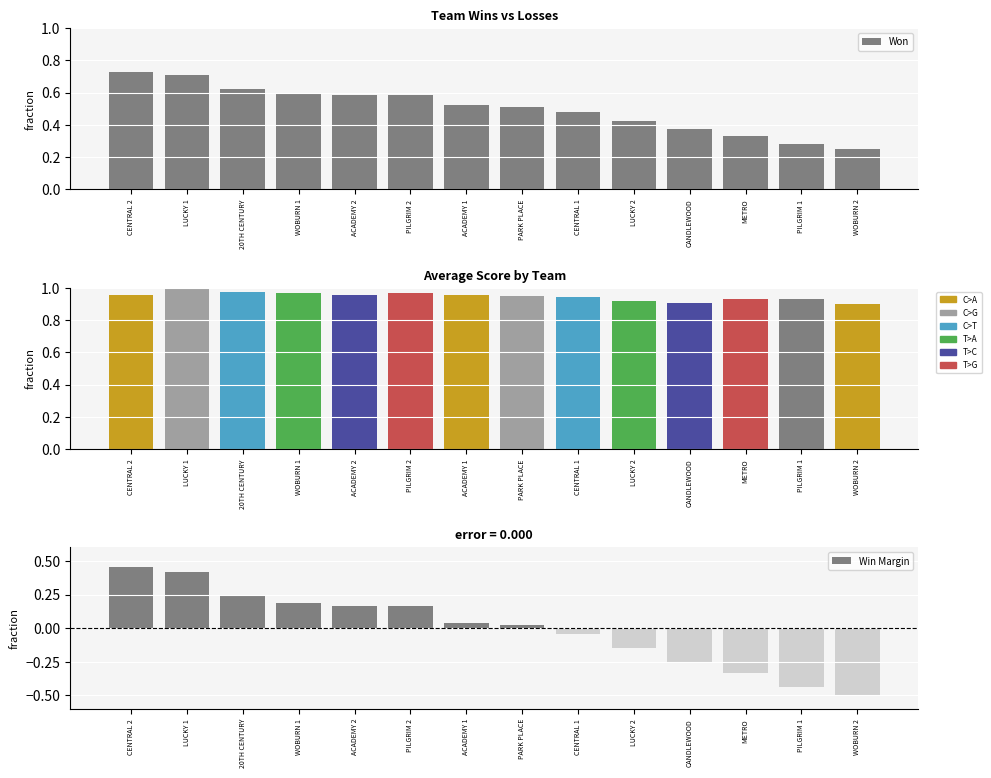

Is the value of Won at LUCKY 2 greater than the value of Avg Score at ACADEMY 2?

No